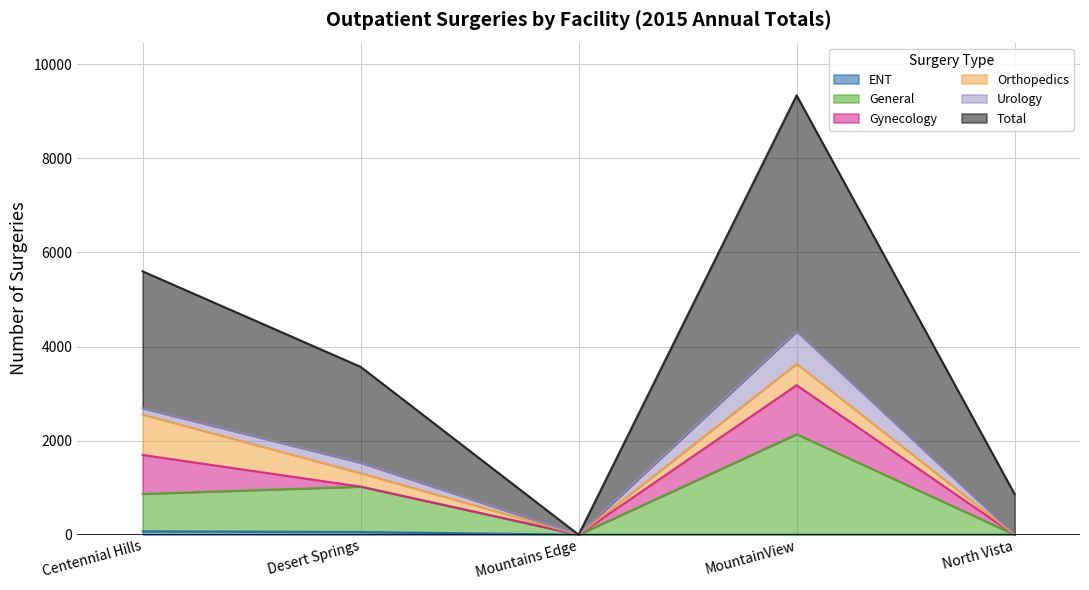

Is it true that Total equals 4820 at MountainView?

False